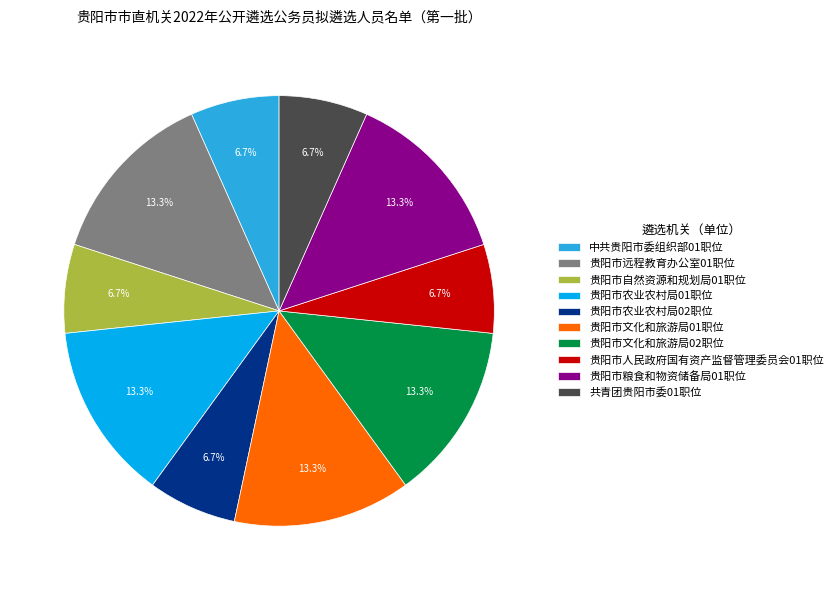

What is the ratio of the value at 贵阳市文化和旅游局02职位 to the value at 中共贵阳市委组织部01职位?

2.0